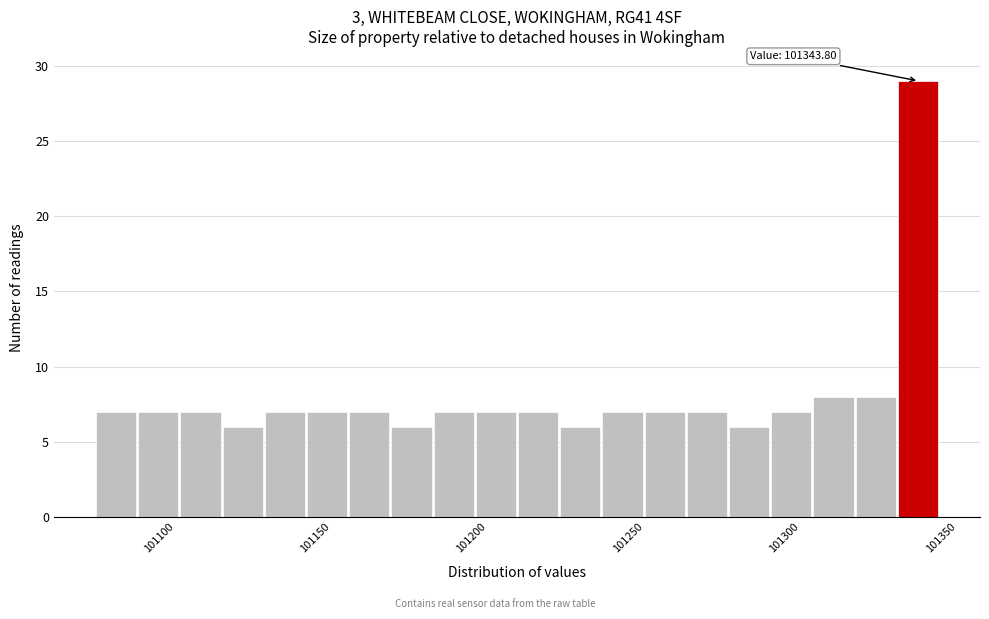

Around what value on the x-axis is the tallest bar? Give the approximate position of its centre, as read against the axis.

101345